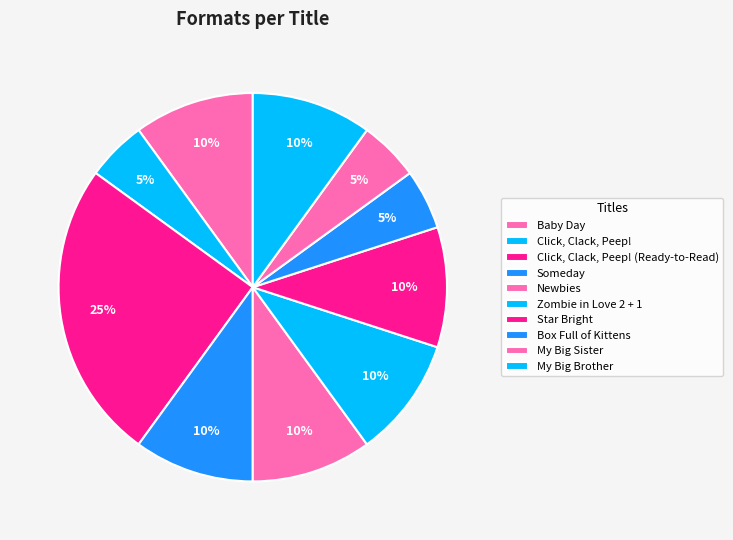

To the nearest percent, what percentage of the pie is Zombie in Love 2 + 1?

10%